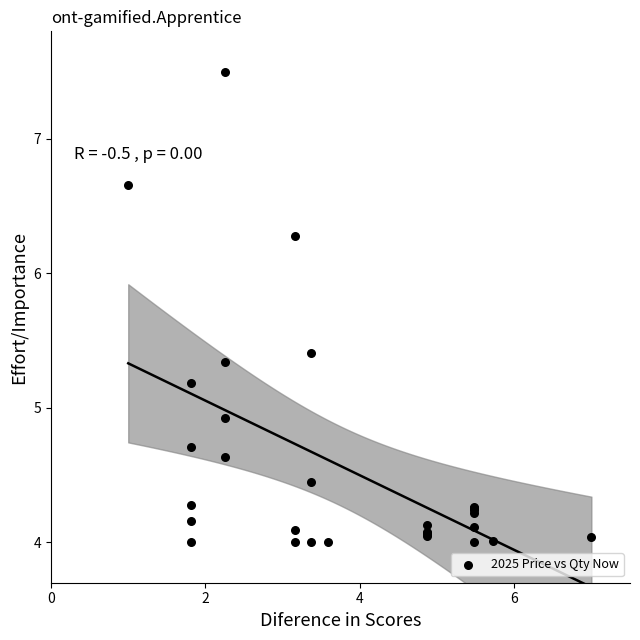

What Y value in the scatter plot is closest to 5?

4.9